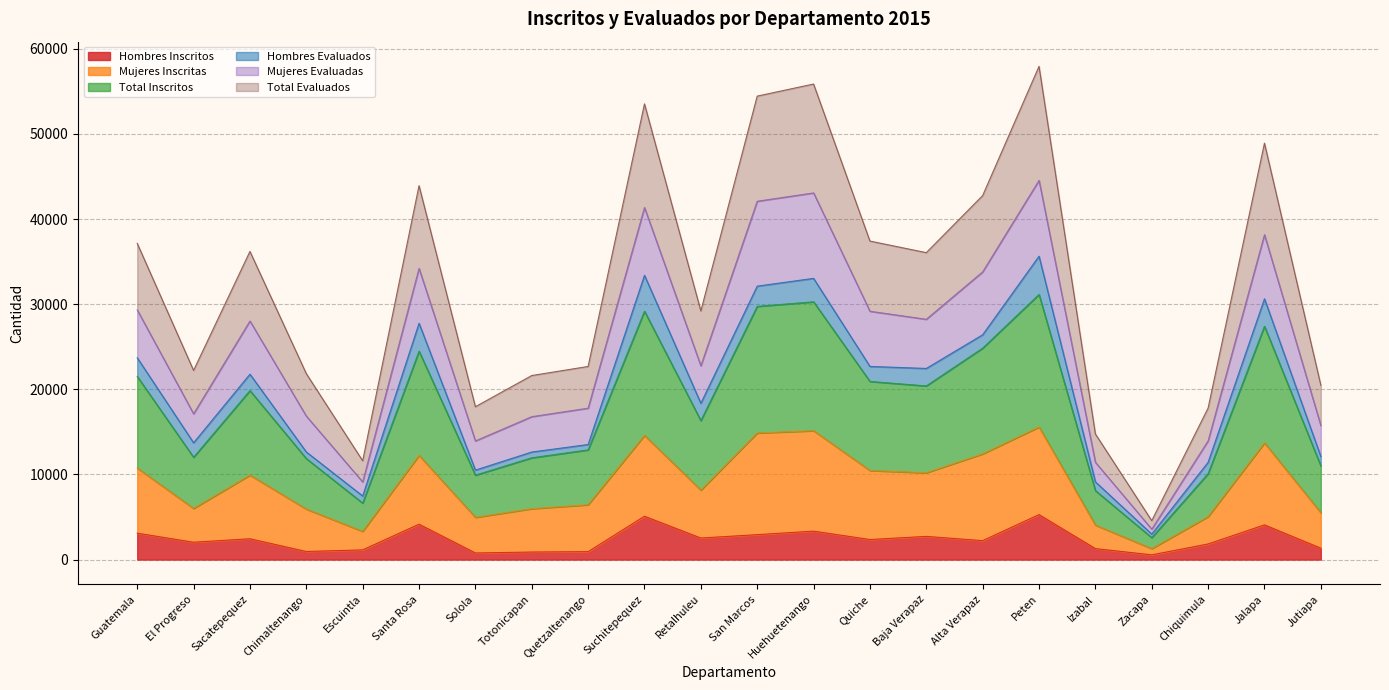

What is the label of the 5th point from the left?

Escuintla